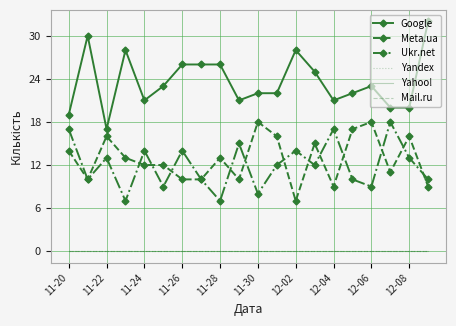

What is the value of the Ukr.net point at the 1st from the left?

17